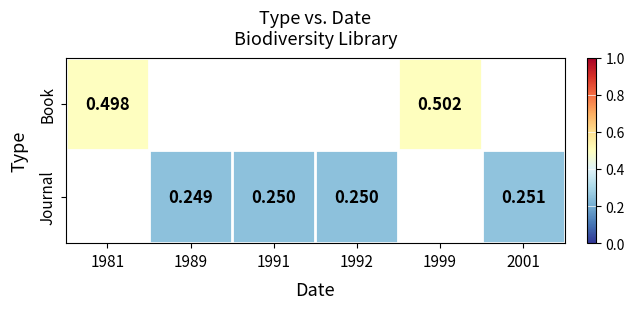

Count the number of categories in the chart.

6